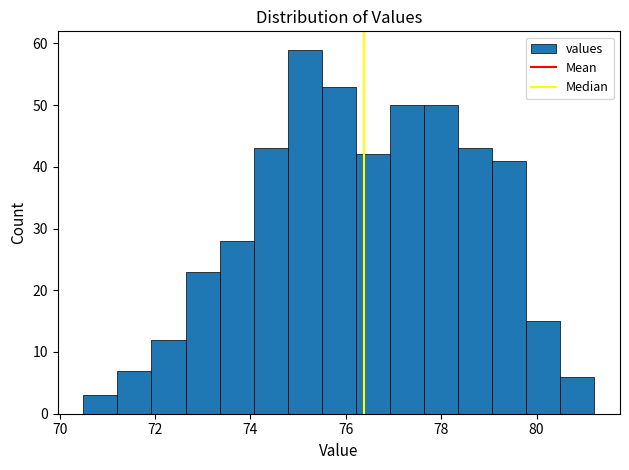

Read against the x-axis, roughly where is the centre of the tallest bar?

75.2